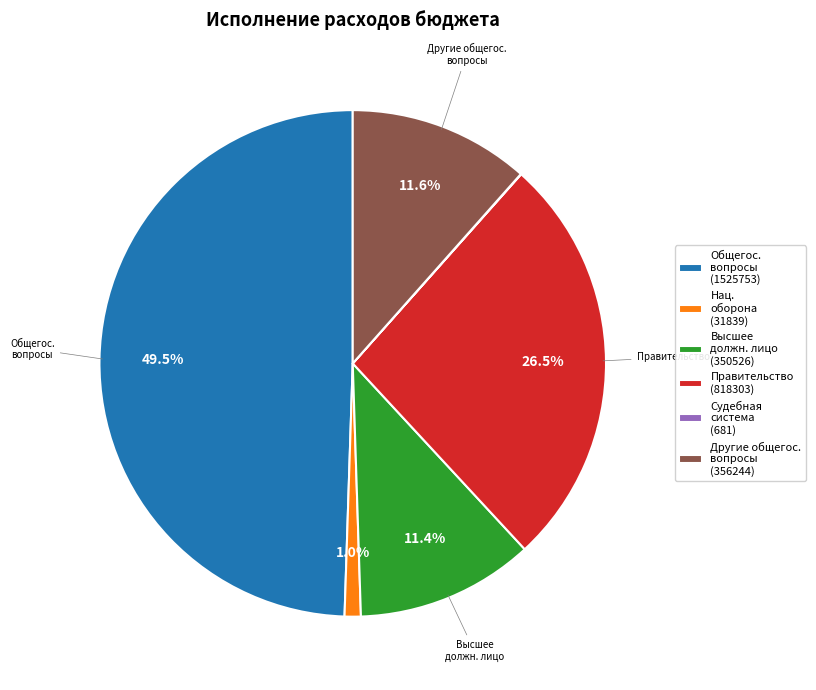

What is the largest slice in the pie chart?

Общегос. вопросы (1525753)